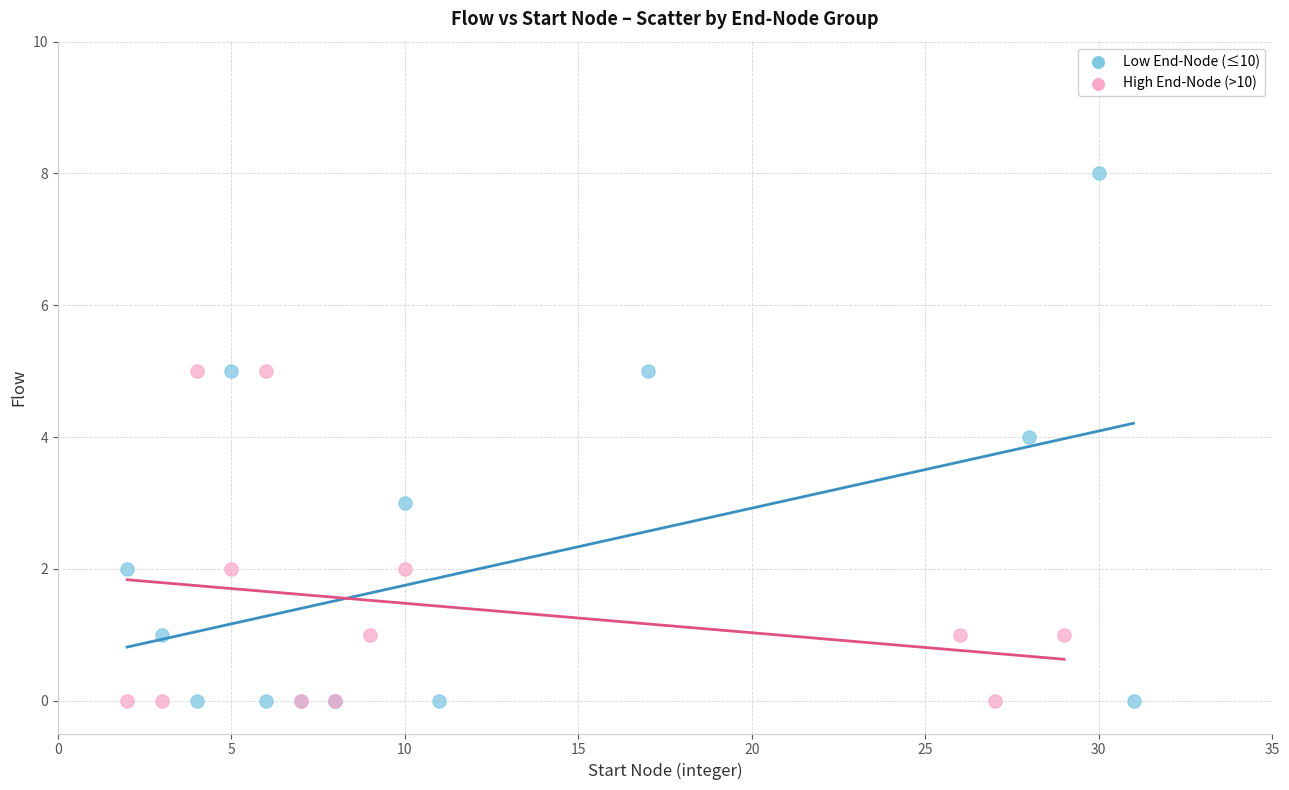

Which series has the largest Y range (max minus min)?

Low End-Node (≤10)